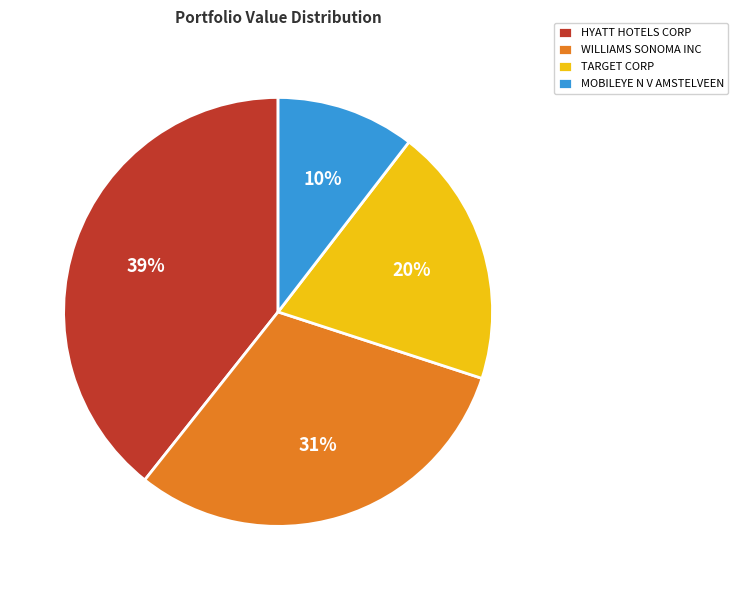

True or false: MOBILEYE N V AMSTELVEEN accounts for 2% of the total.

False